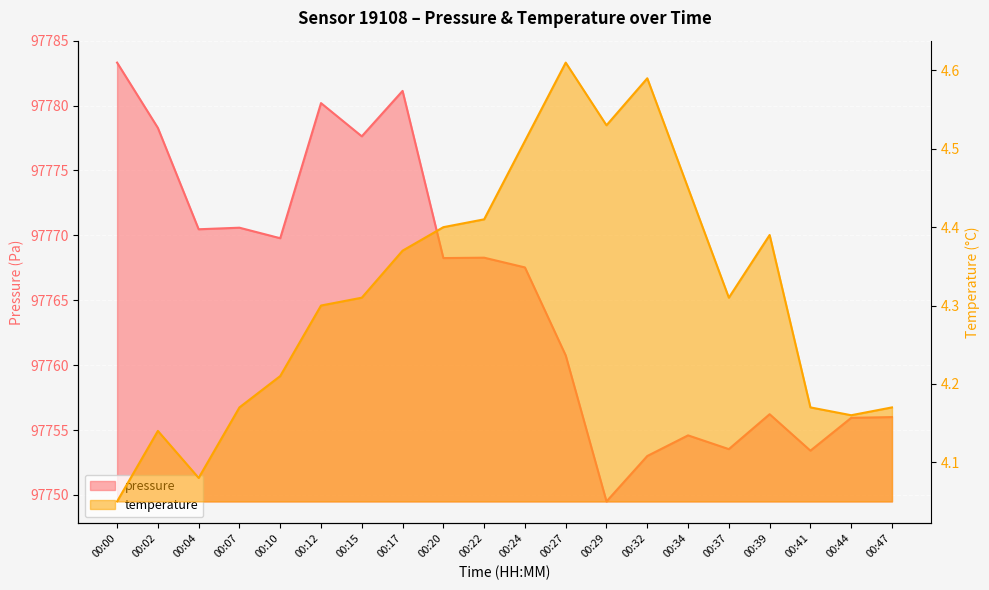

What is the average value of the temperature series?

4.3